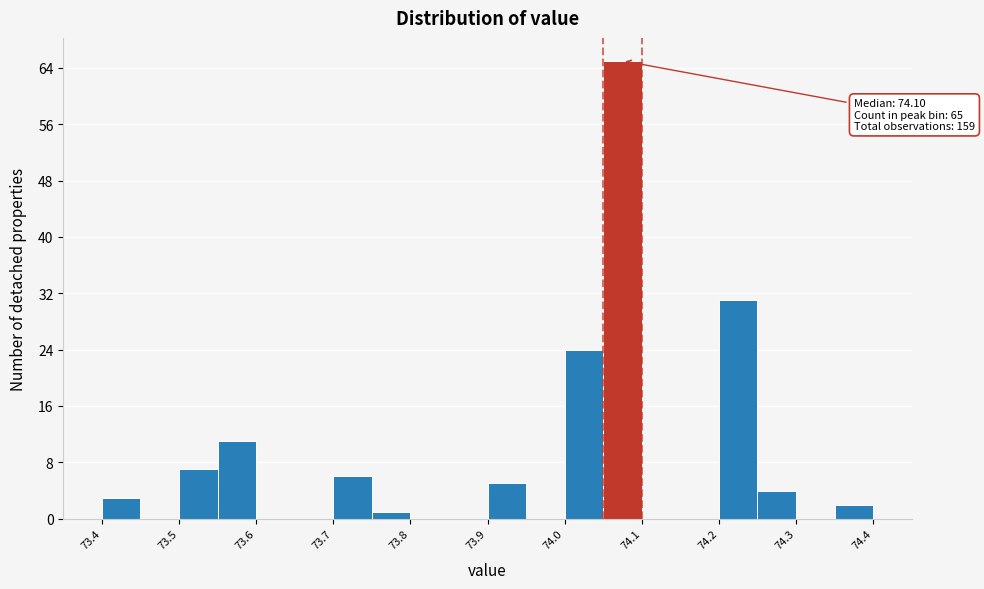

Which range on the x-axis has the tallest bar?

74.05 to 74.10